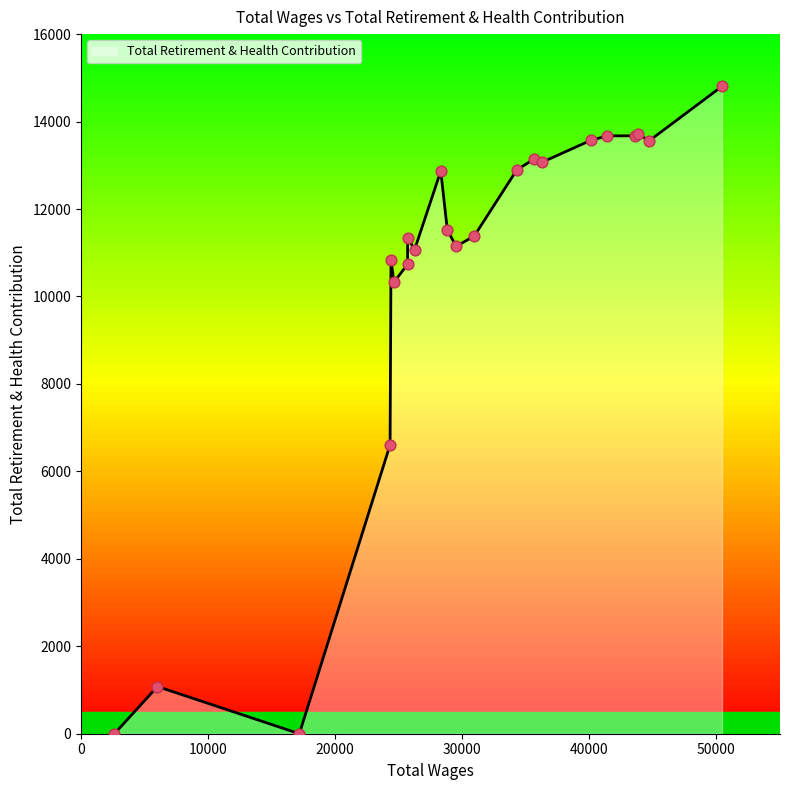

What is the difference between the maximum and minimum values?

14806